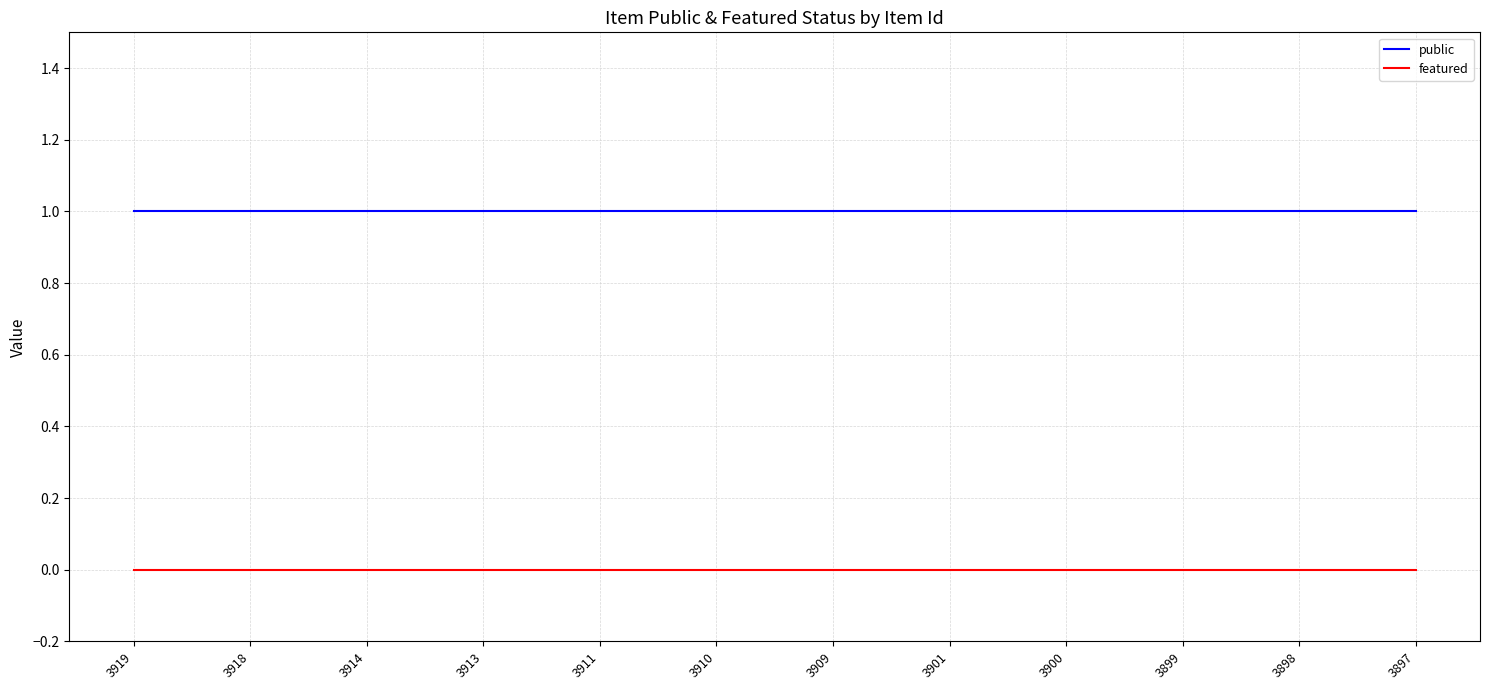

Reading left to right, transcribe all the data shown in this chart.

public: 3919=1	3918=1	3914=1	3913=1	3911=1	3910=1	3909=1	3901=1	3900=1	3899=1	3898=1	3897=1
featured: 3919=0	3918=0	3914=0	3913=0	3911=0	3910=0	3909=0	3901=0	3900=0	3899=0	3898=0	3897=0